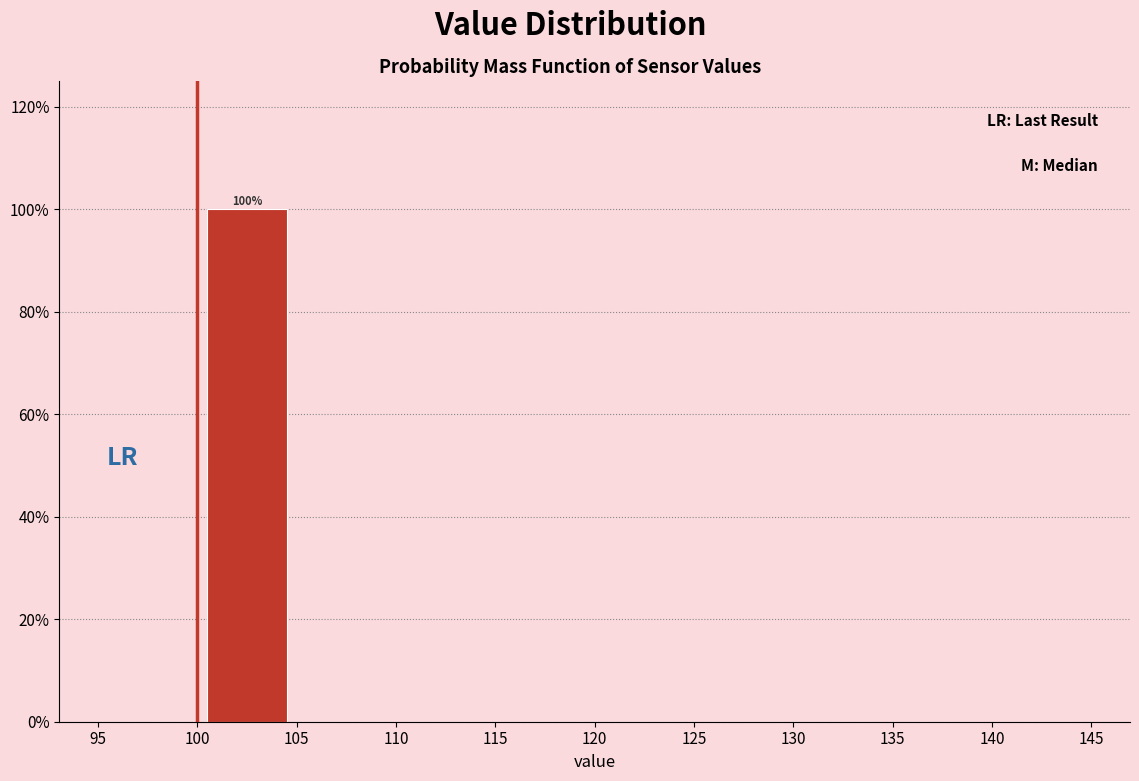

Over which range of the x-axis is the bar tallest?

100 to 105